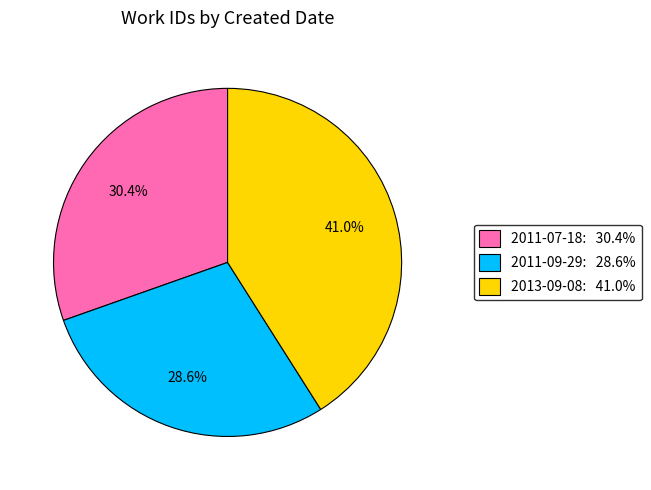

Is there any slice that represents more than half of the pie?

No